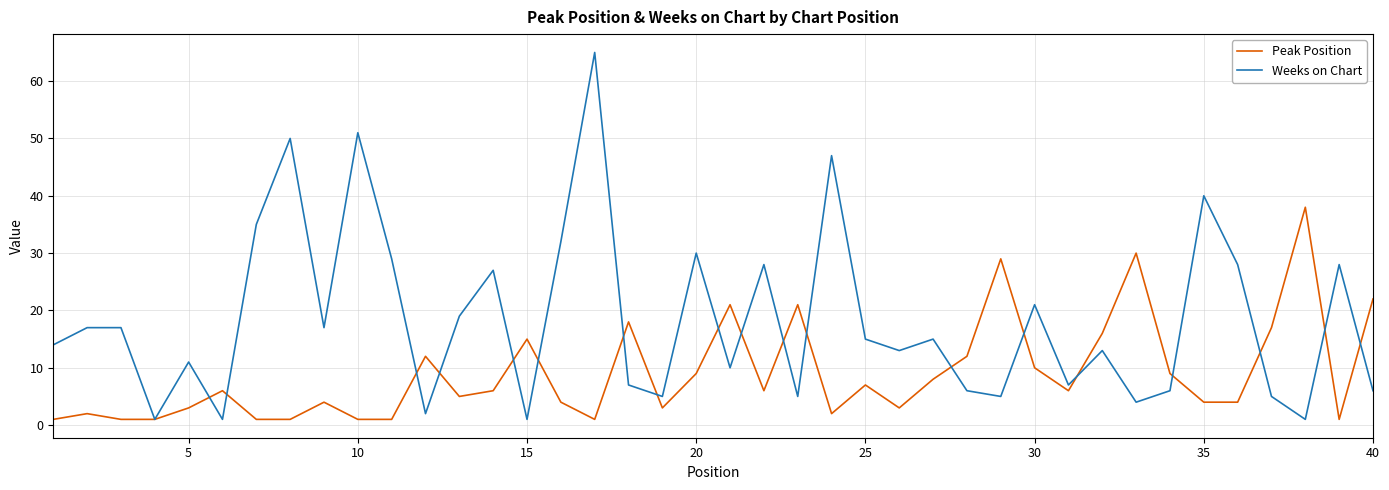

What is the highest value of the Peak Position series?

38